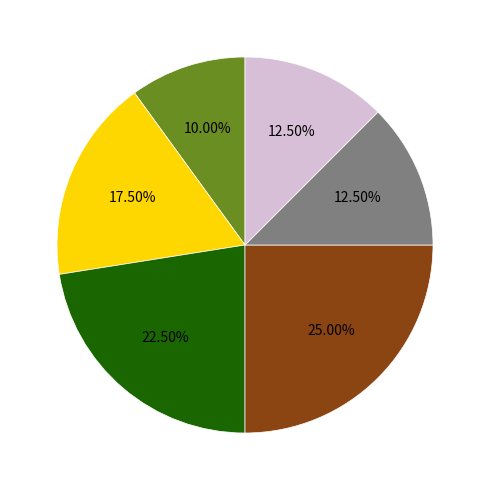

Is there any slice that represents more than half of the pie?

No